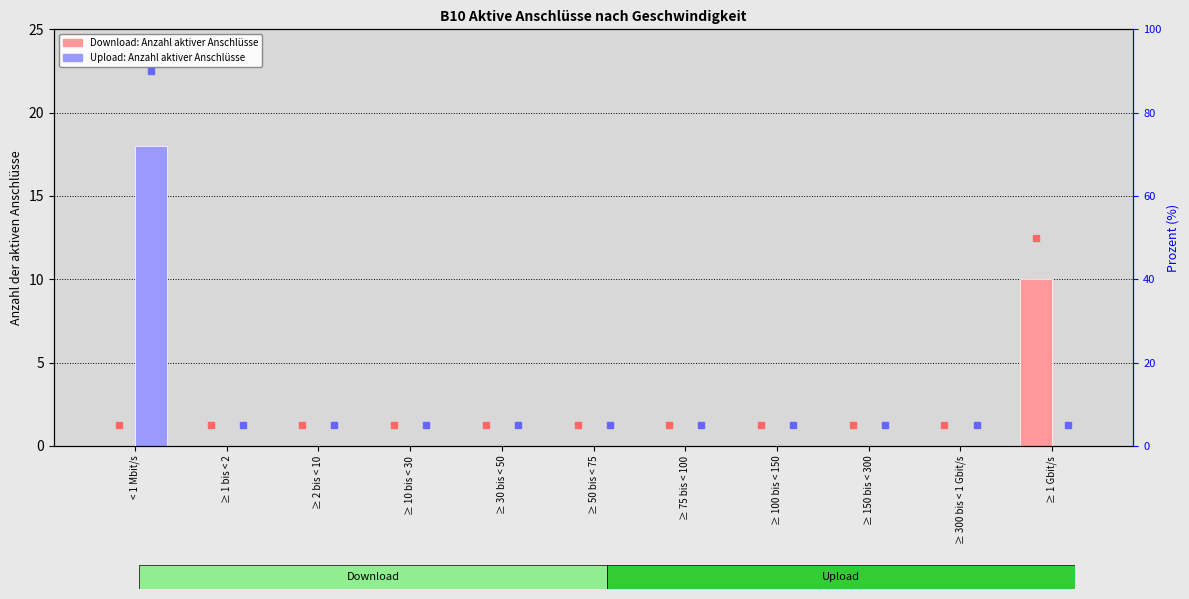

What is the sum of the Upload values at < 1 Mbit/s and ≥ 50 bis < 75?

18